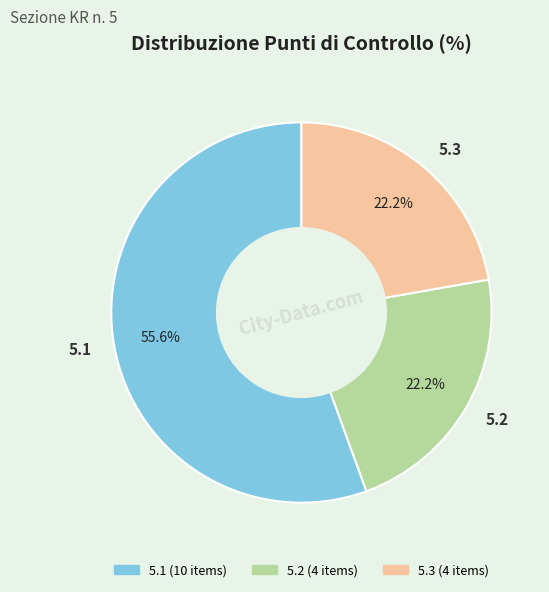

Which category has the biggest portion of the pie?

5.1